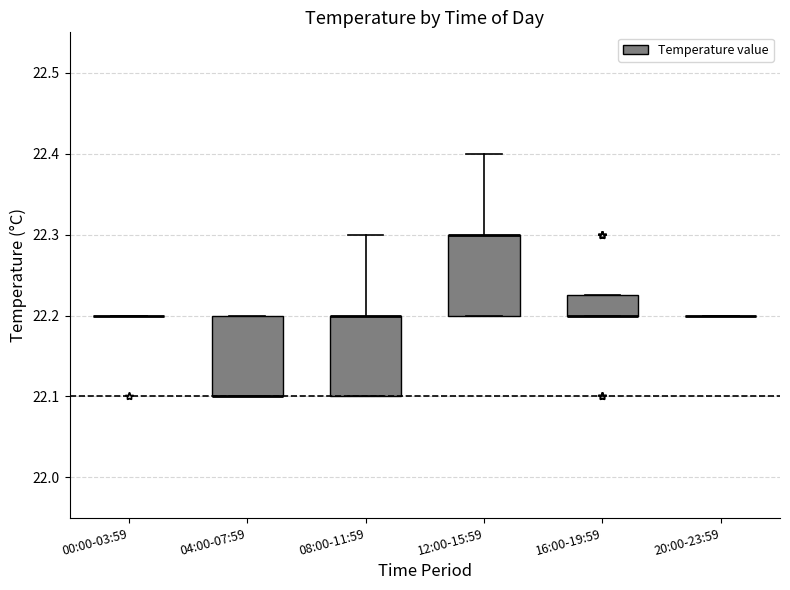

Where is the lower edge of the box for 04:00-07:59 on the y-axis? The values are not printed on the chart, so give them approximately, as read against the axis.

22.10